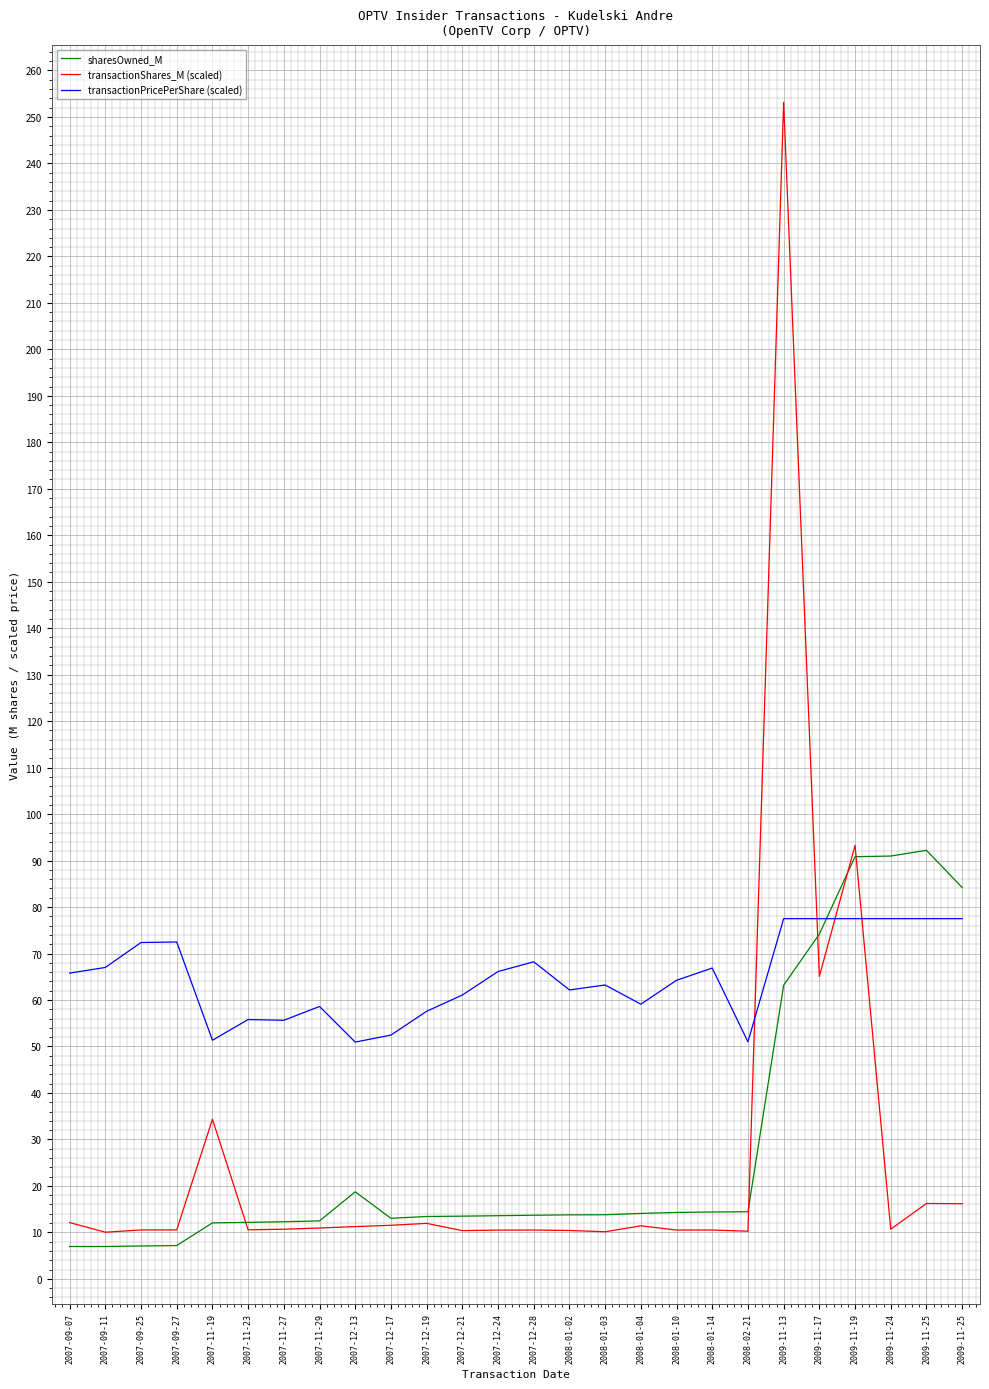

What is the sum of the sharesOwned_M values at 2009-11-19 and 2008-01-04?

104.9